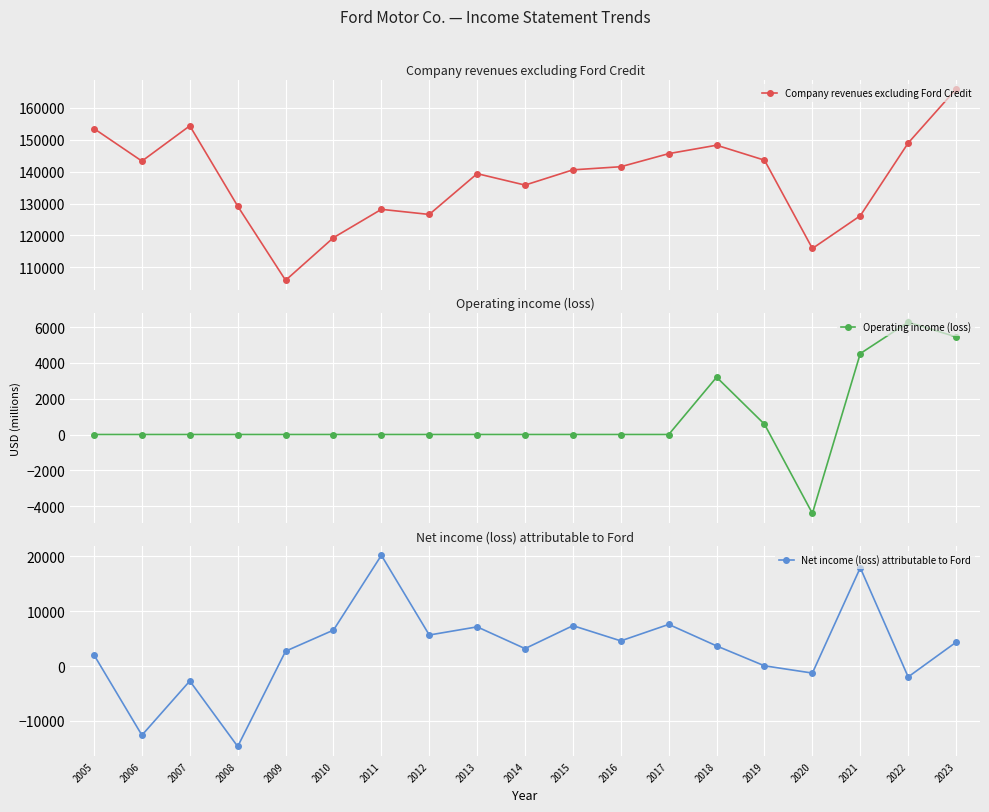

Is this an area chart (filled region under the line)?

No